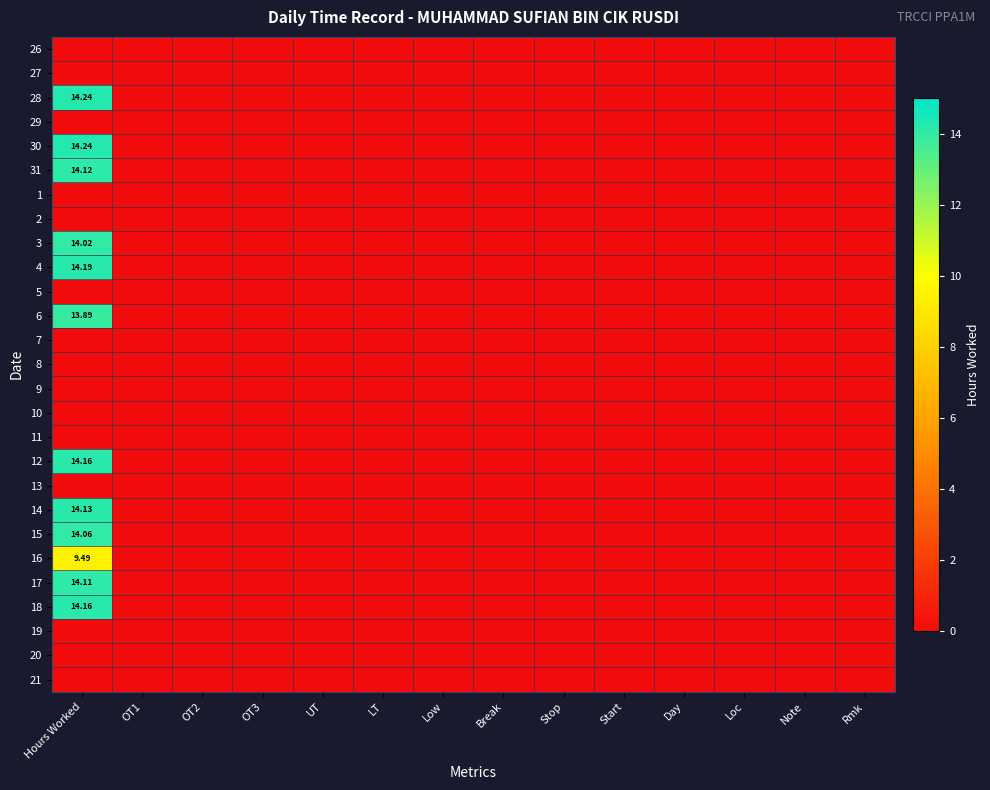

At how many categories does at least one series exceed 4?

1